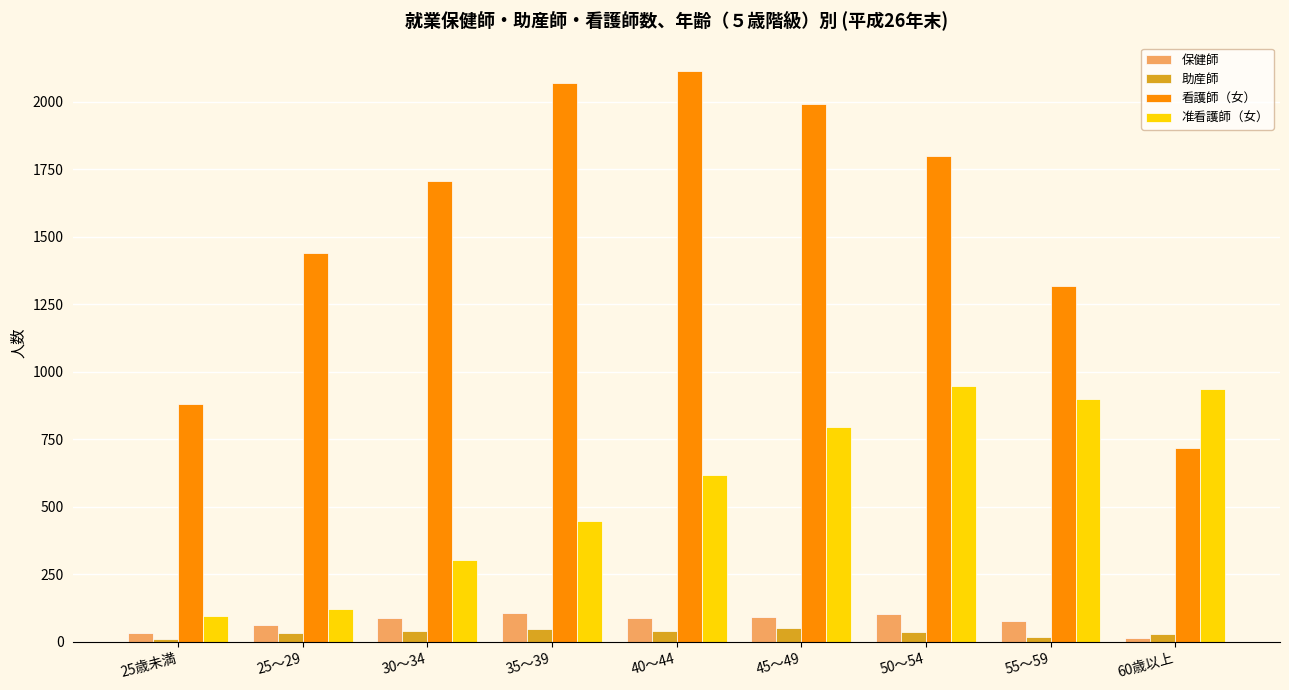

Where is 看護師（女） nearest to the value 1415?

25～29